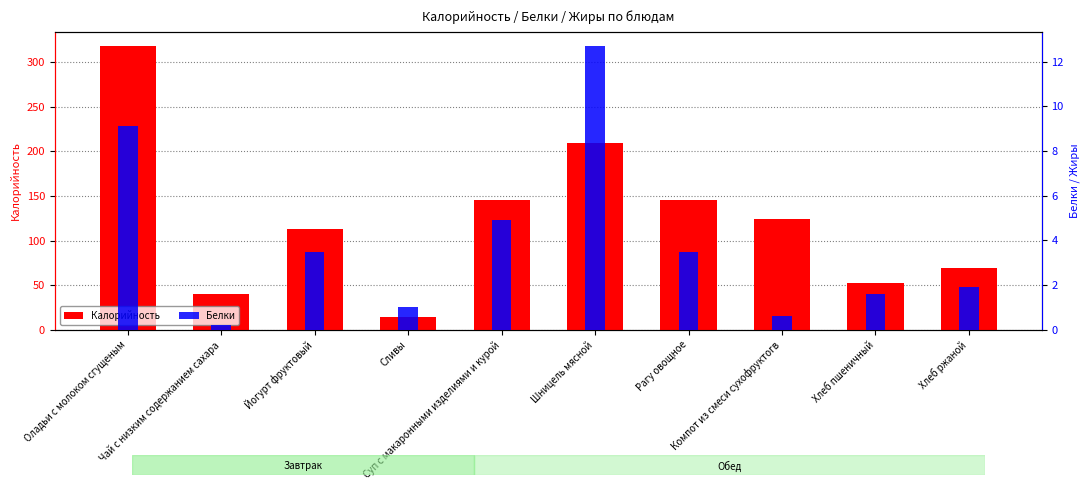

Rank the series at Суп с макаронными изделиями и курой from highest to lowest value.

Калорийность, Белки